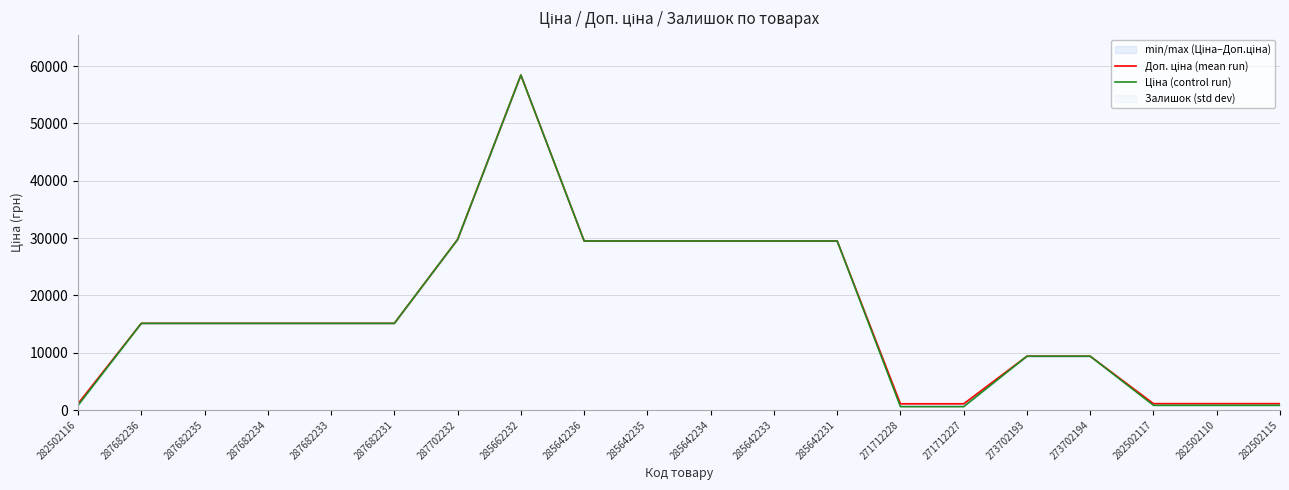

How many data points in Ціна (control run) are above 15120?

7